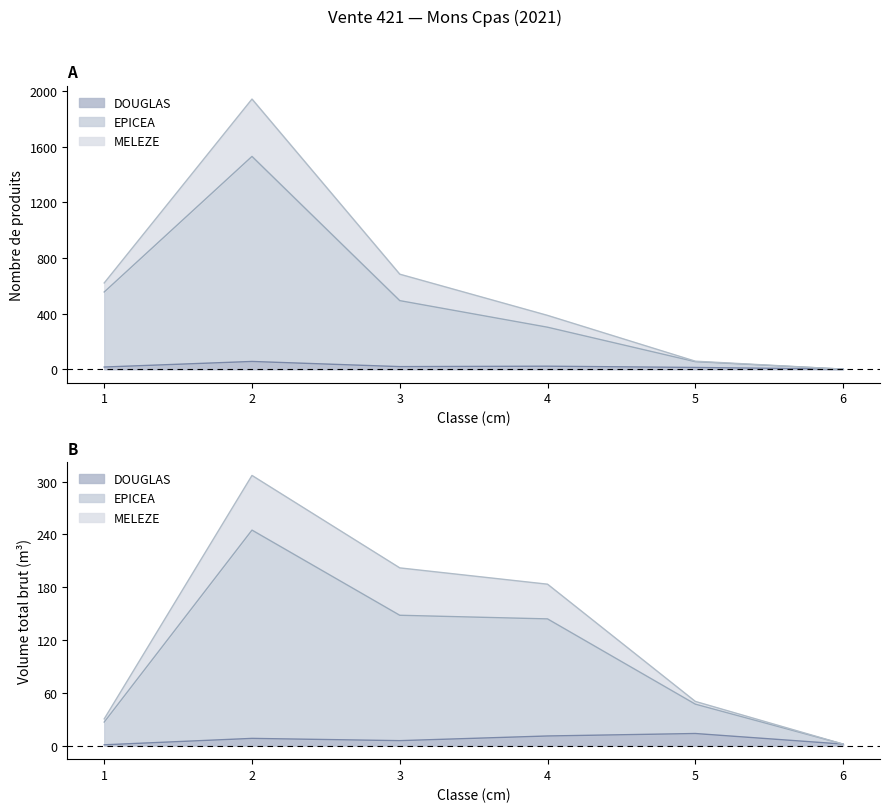

Where does the DOUGLAS series first go above 19?

2